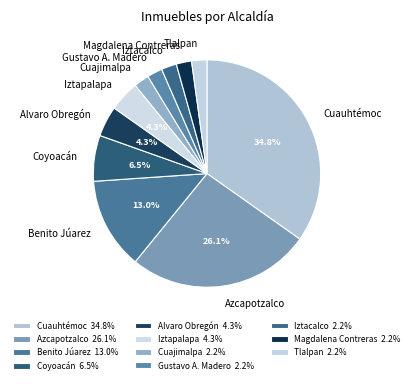

To the nearest percent, what is the average slice percentage?

9%